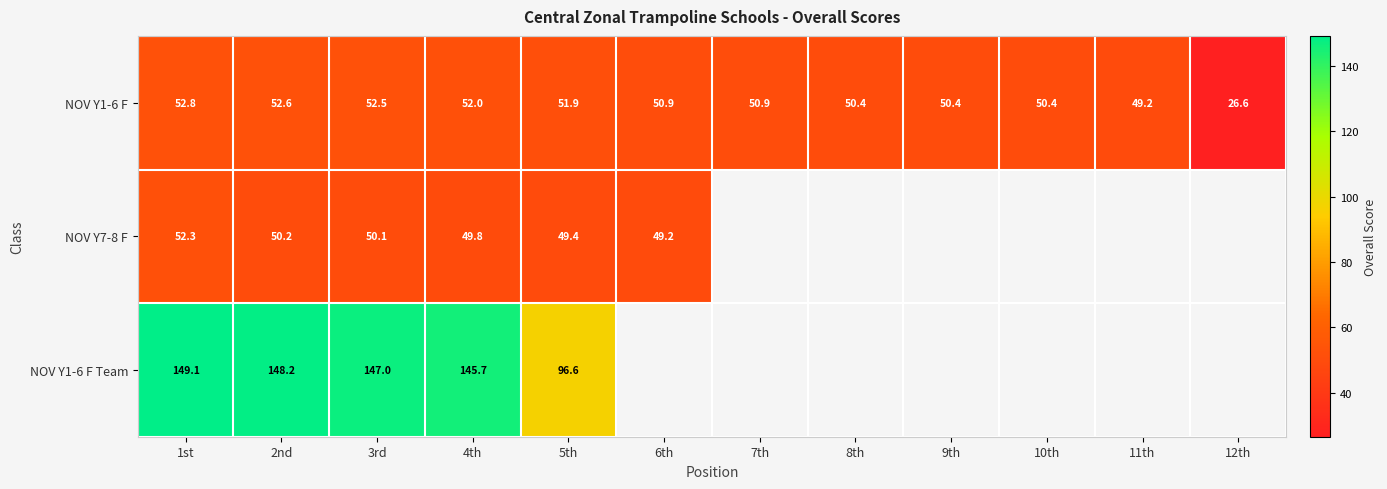

How many data points in NOV Y1-6 F are above 50?

10